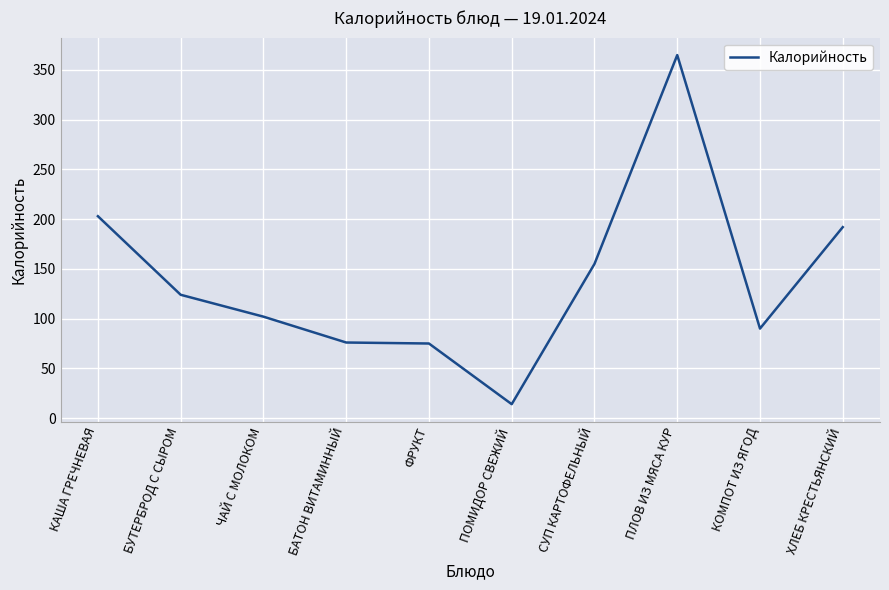

What is the maximum value shown in the chart?

365